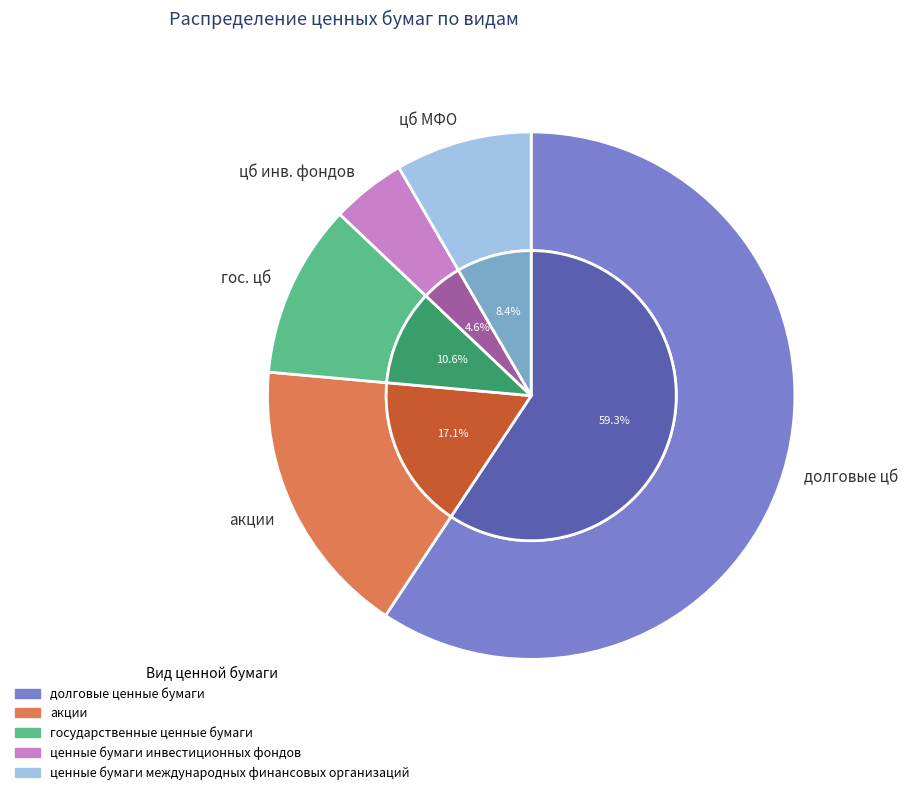

To the nearest percent, what is the average slice percentage?

20%